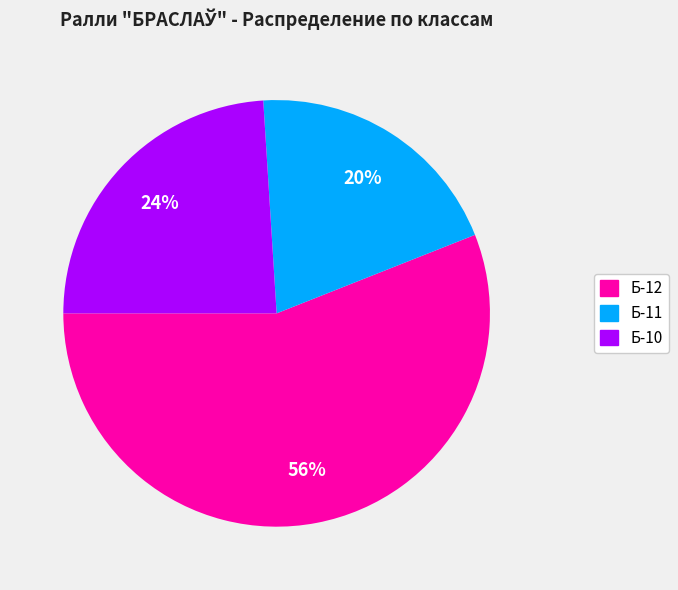

Do Б-11 and Б-10 together represent more than half of the pie?

No